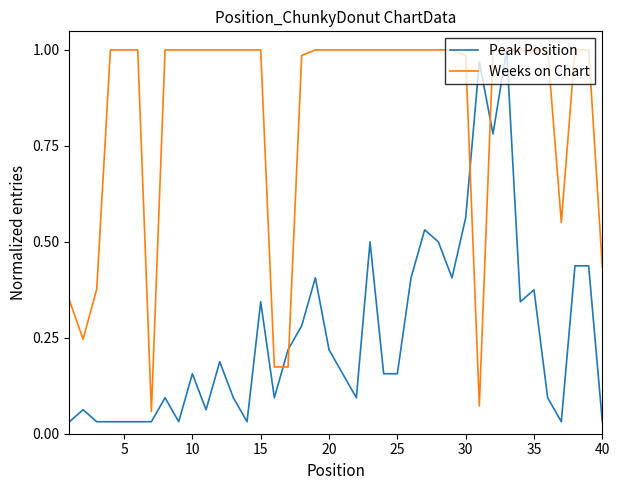

Which series has the largest total across all categories?

Weeks on Chart